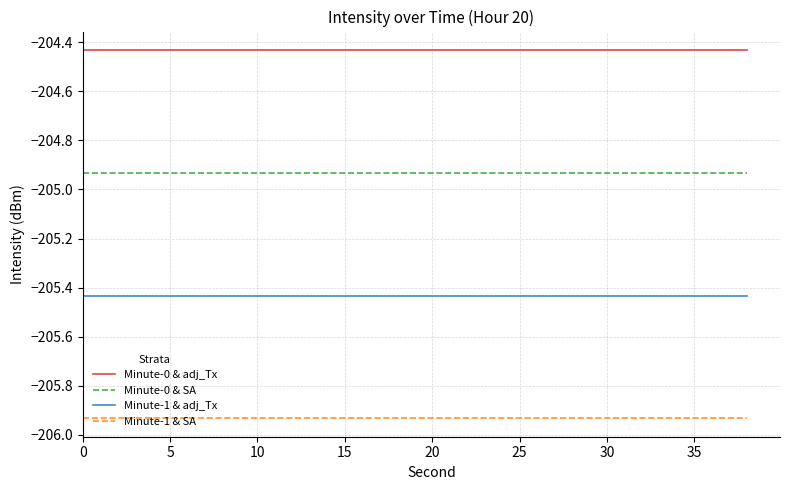

True or false: Minute-0 & SA and Minute-1 & adj_Tx intersect in this chart.

False